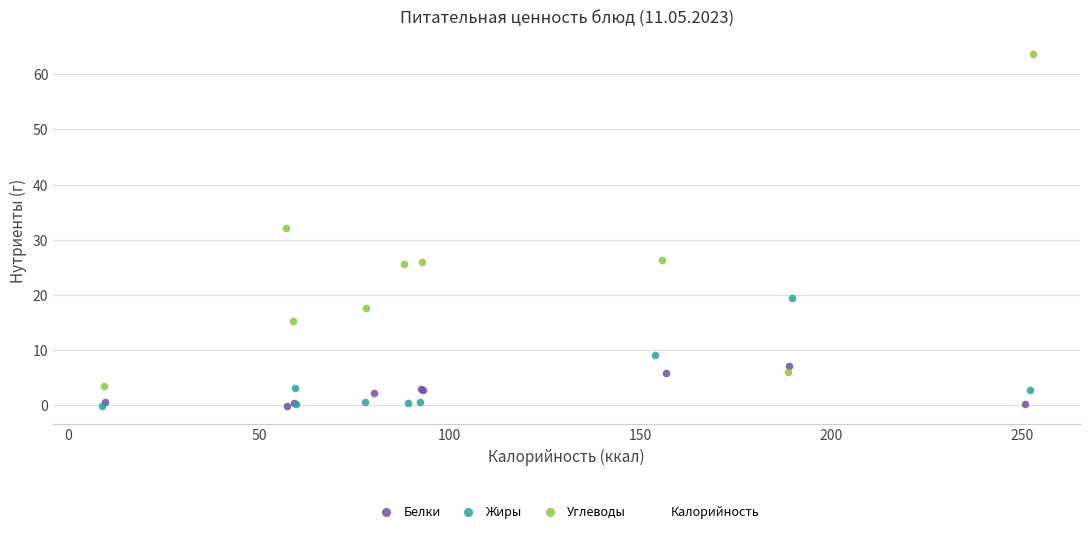

What are all the series names shown in the legend?

Белки, Жиры, Углеводы, Калорийность